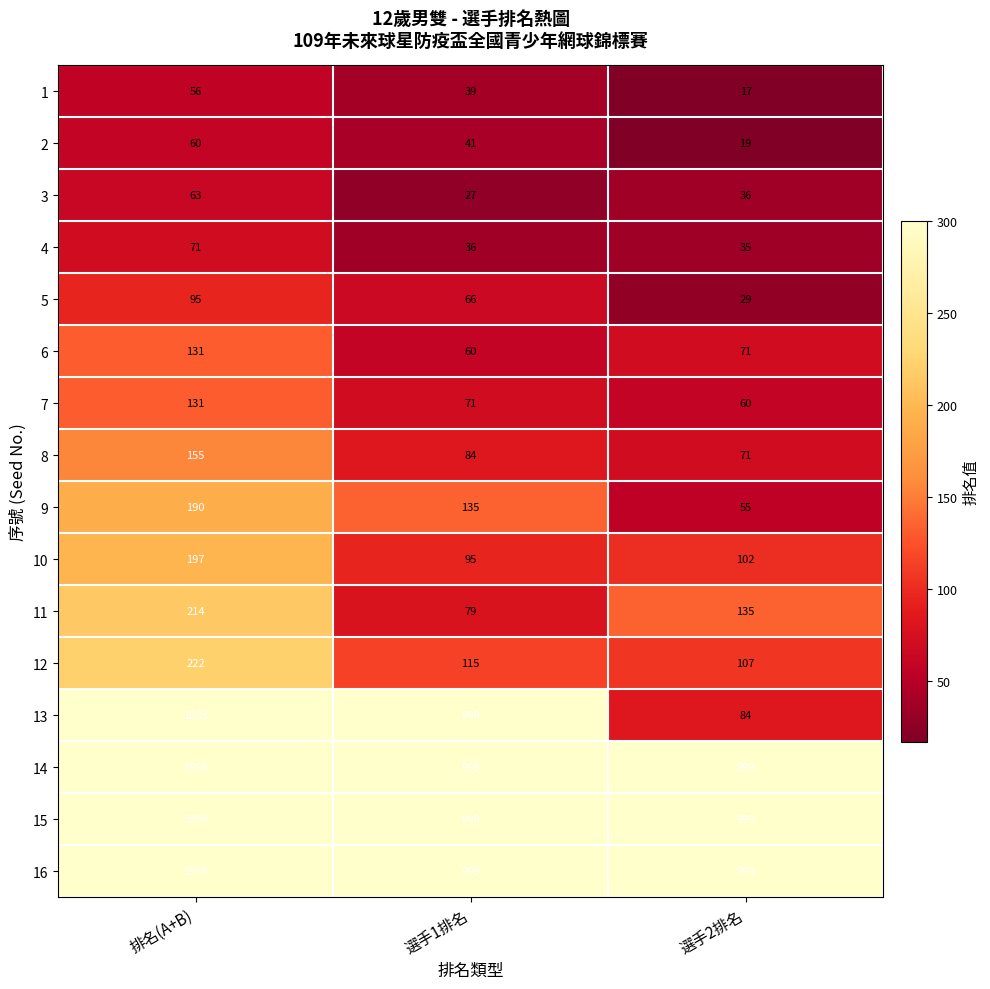

List the labels in order of 5 value, smallest first.

選手2排名, 選手1排名, 排名(A+B)